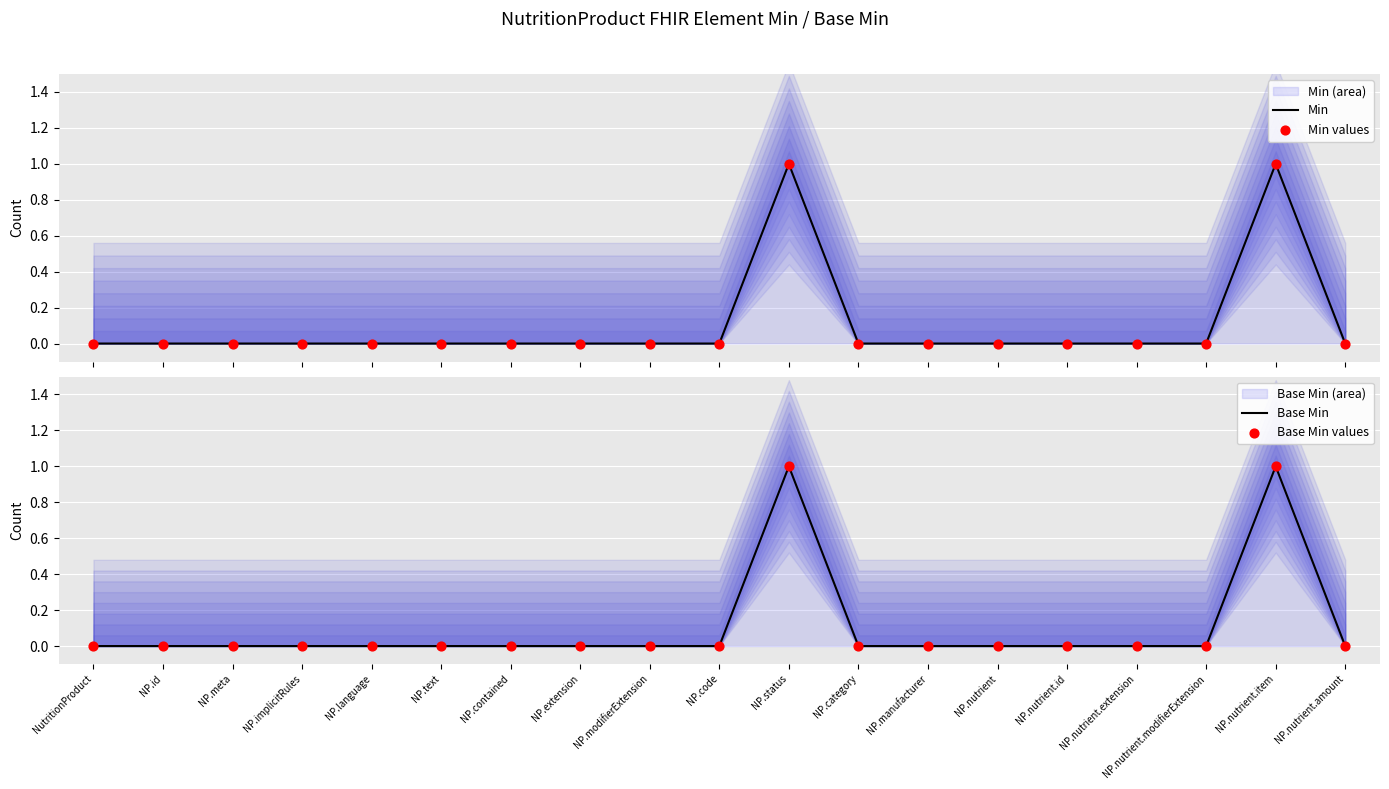

Which series has the largest Y range (max minus min)?

Min